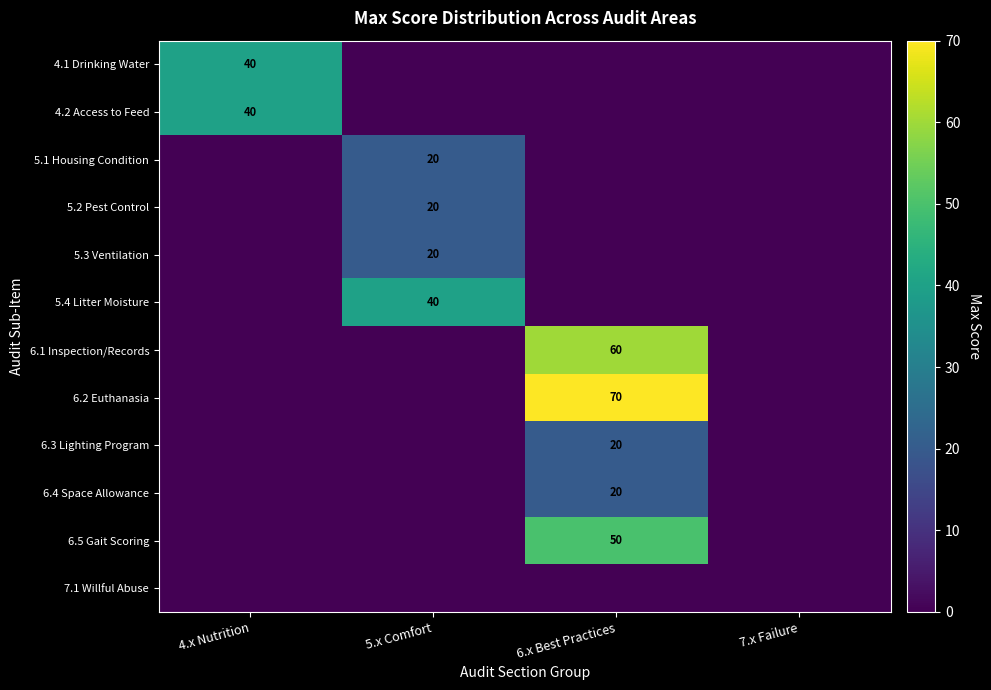

The 6.4 Space Allowance series shows 20 at 6.x Best Practices. True or false?

True